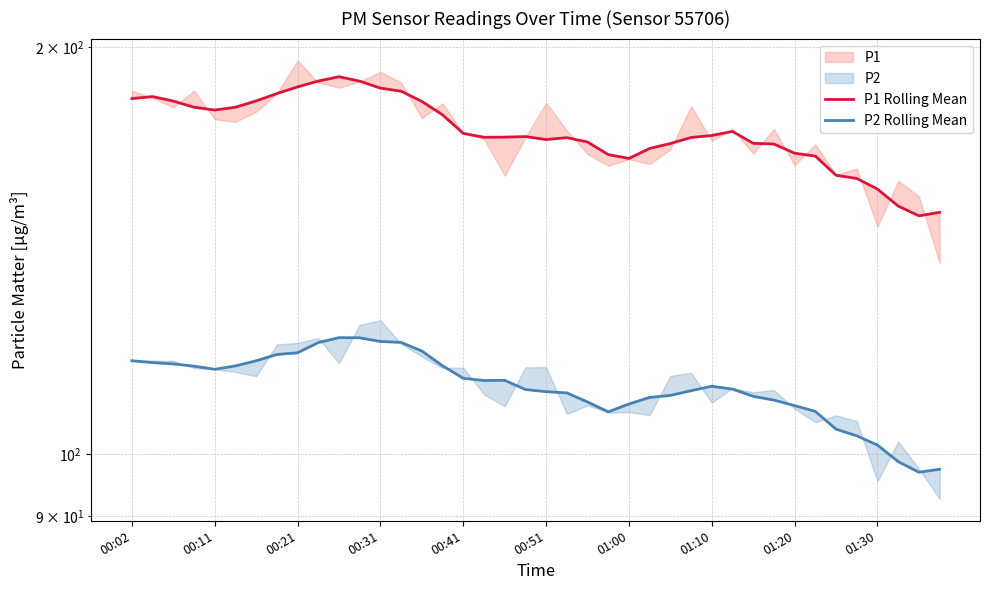

What is the approximate value of P1 Rolling Mean at 35?

160.0